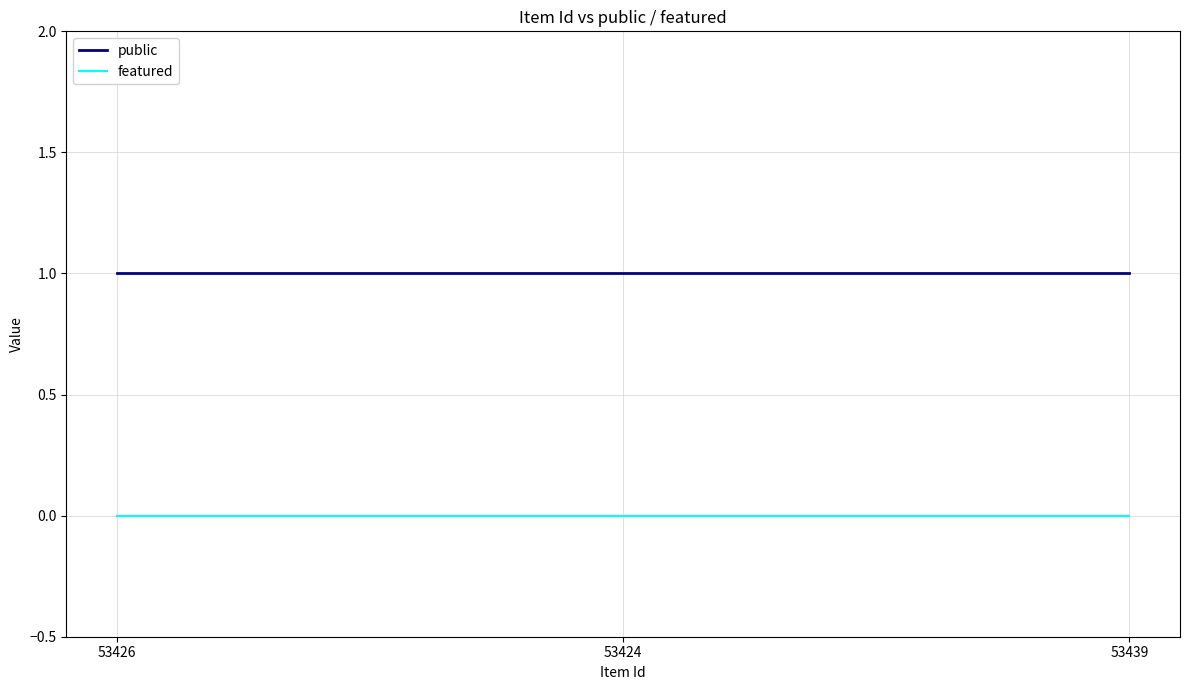

What position from the left is 53424?

2